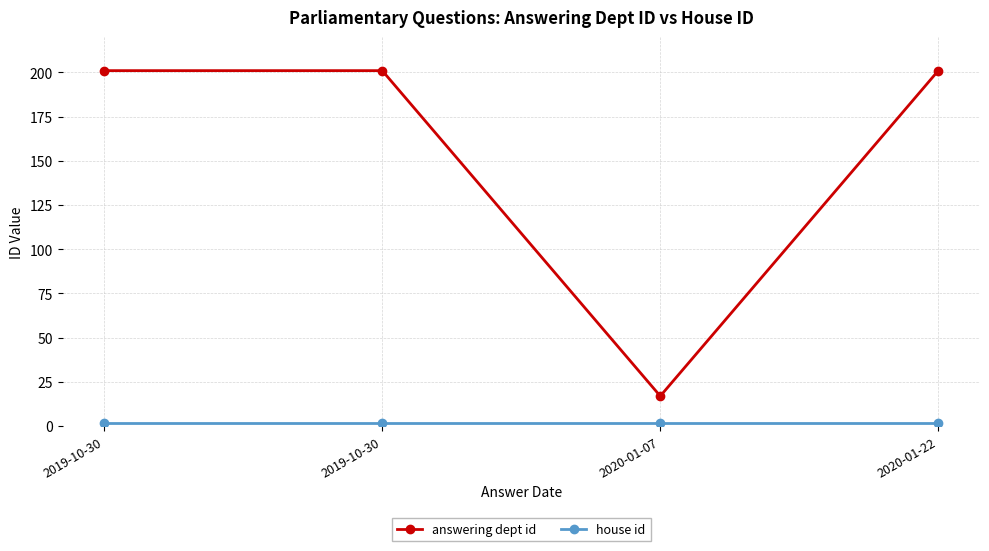

Does the chart have visible grid lines?

Yes